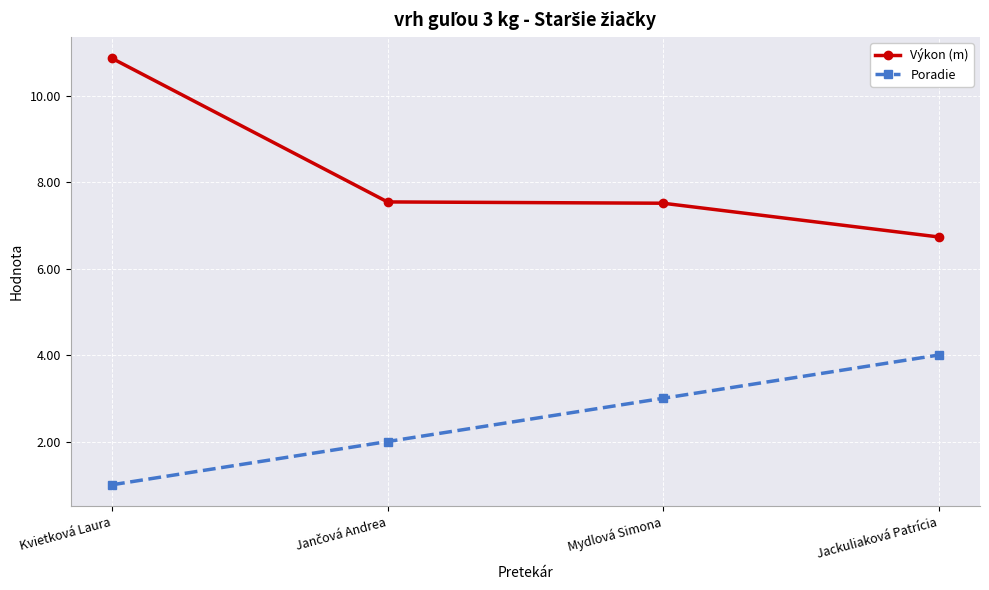

List the series in order of their overall mean, lowest first.

Poradie, Výkon (m)